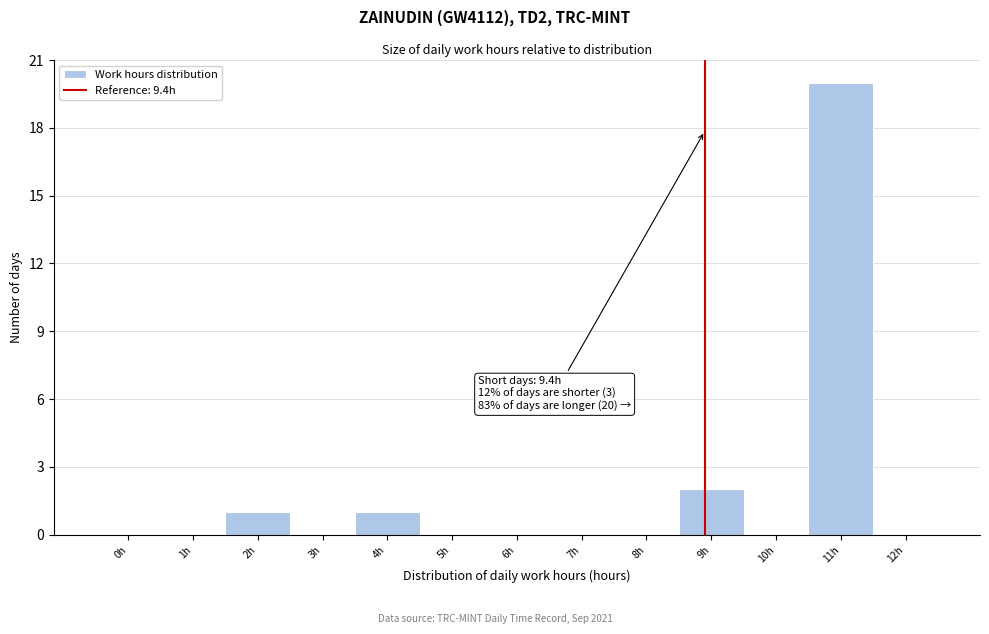

Reading left to right, extract all data points from this chart.

0h=0	1h=0	2h=1	3h=0	4h=1	5h=0	6h=0	7h=0	8h=0	9h=2	10h=0	11h=20	12h=0